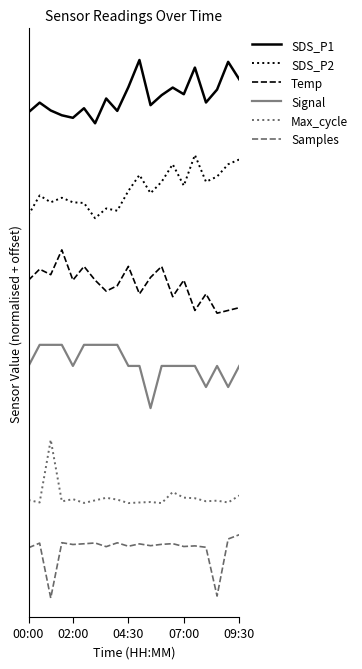

What are all the series names shown in the legend?

SDS_P1, SDS_P2, Temp, Signal, Max_cycle, Samples